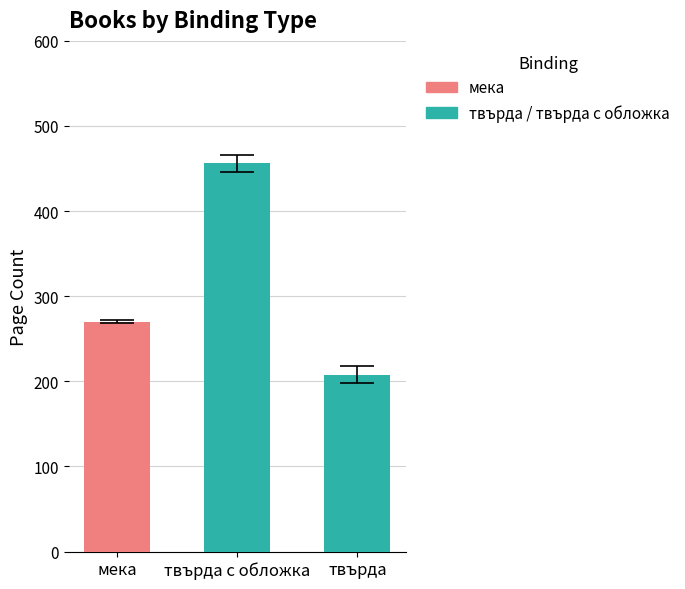

What is the sum of the values at твърда and мека?

476